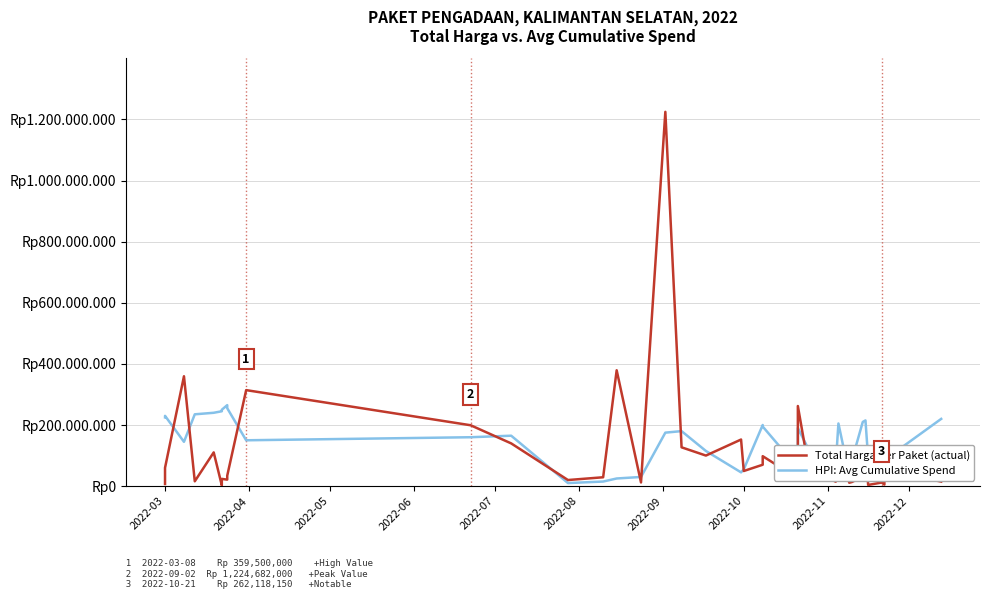

What is the minimum value for HPI (Avg Cumulative Spend)?

10000000